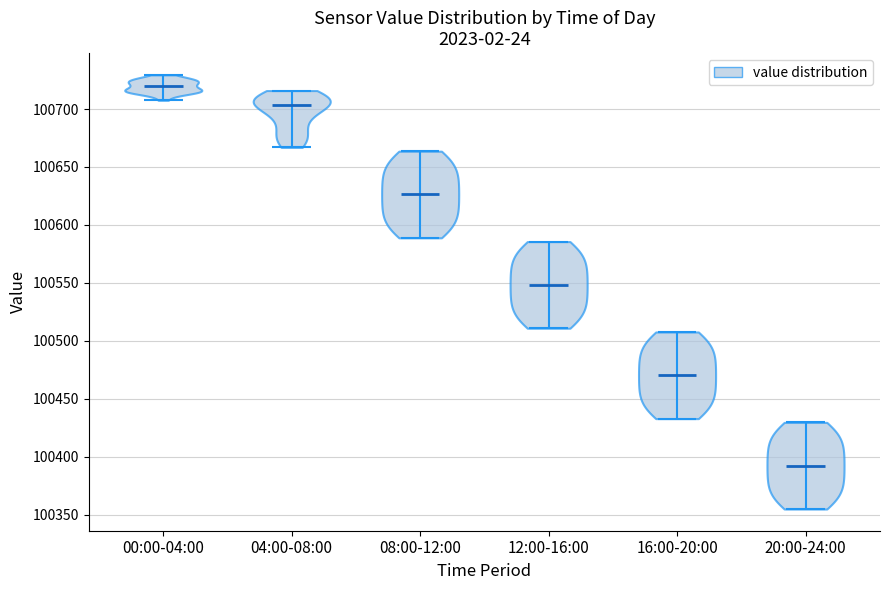

Reading left to right, read every violin against the y-axis: where its median line is, and the lowest and highest points it reaches. The values are not printed on the chart, so give them approximately, as read against the axis.

00:00-04:00: median line 100720, lowest point 100710, highest point 100730
04:00-08:00: median line 100705, lowest point 100665, highest point 100715
08:00-12:00: median line 100625, lowest point 100590, highest point 100665
12:00-16:00: median line 100550, lowest point 100510, highest point 100585
16:00-20:00: median line 100470, lowest point 100435, highest point 100510
20:00-24:00: median line 100390, lowest point 100355, highest point 100430